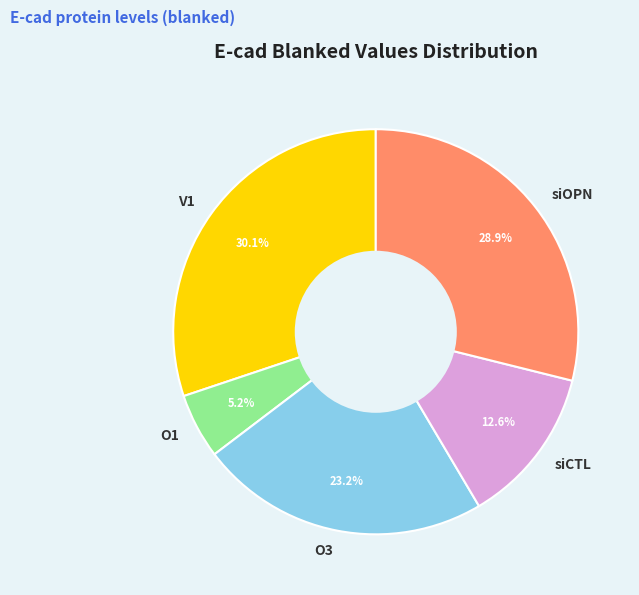

Is the sum of O1 and siOPN greater than half?

No